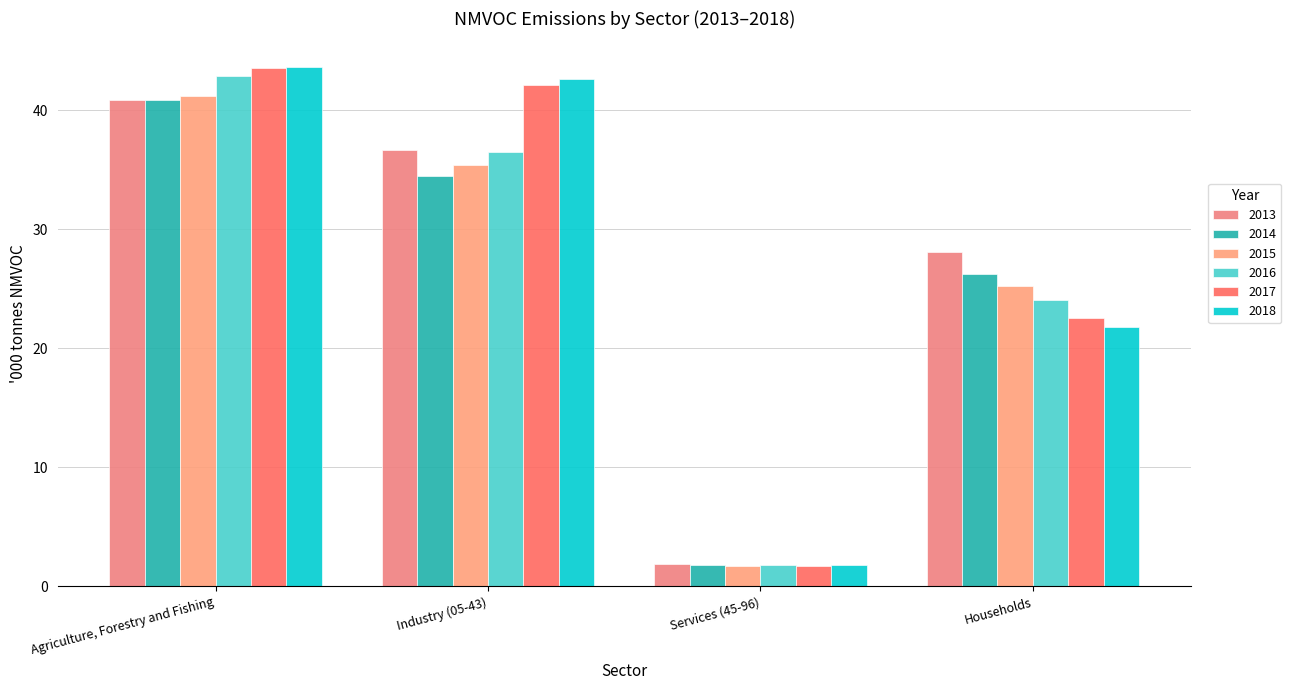

Which series has the largest total across all categories?

2017